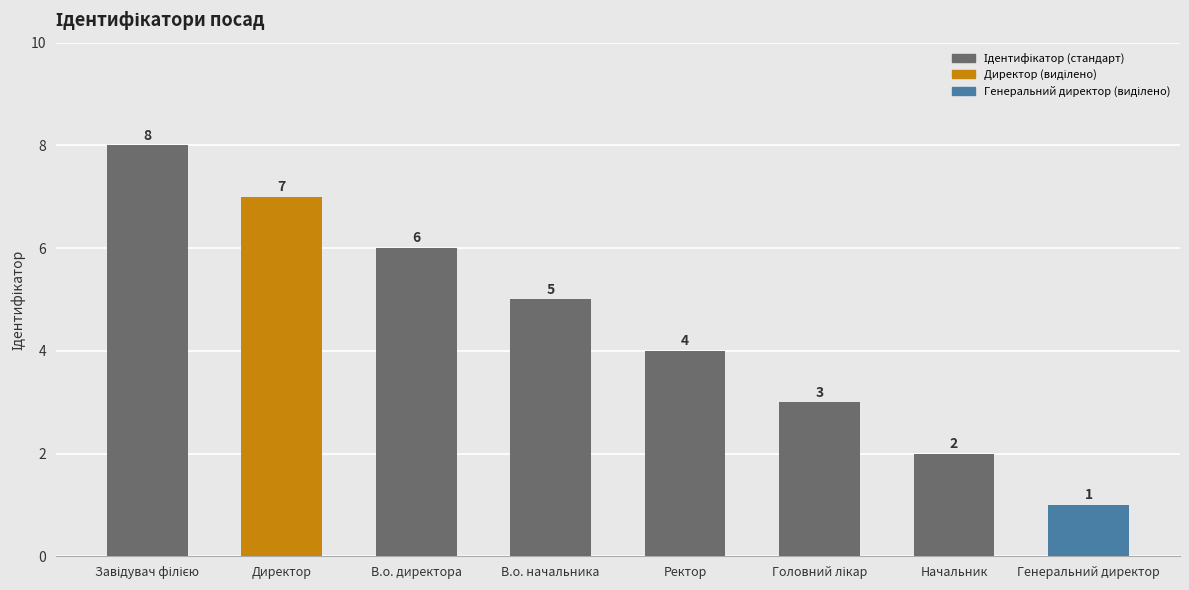

What value does the data have at Начальник?

2